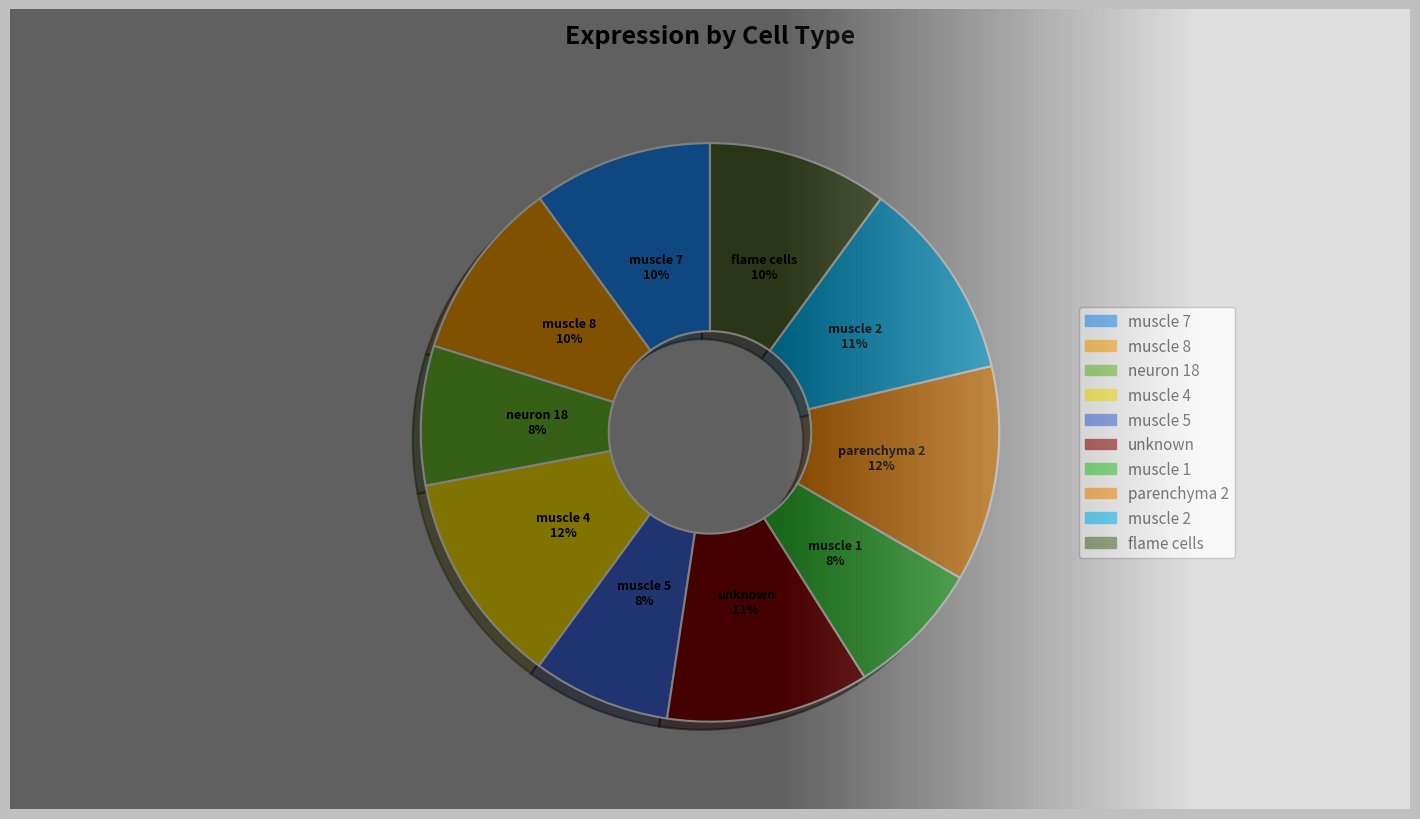

Is the sum of neuron 18 and muscle 4 greater than half?

No